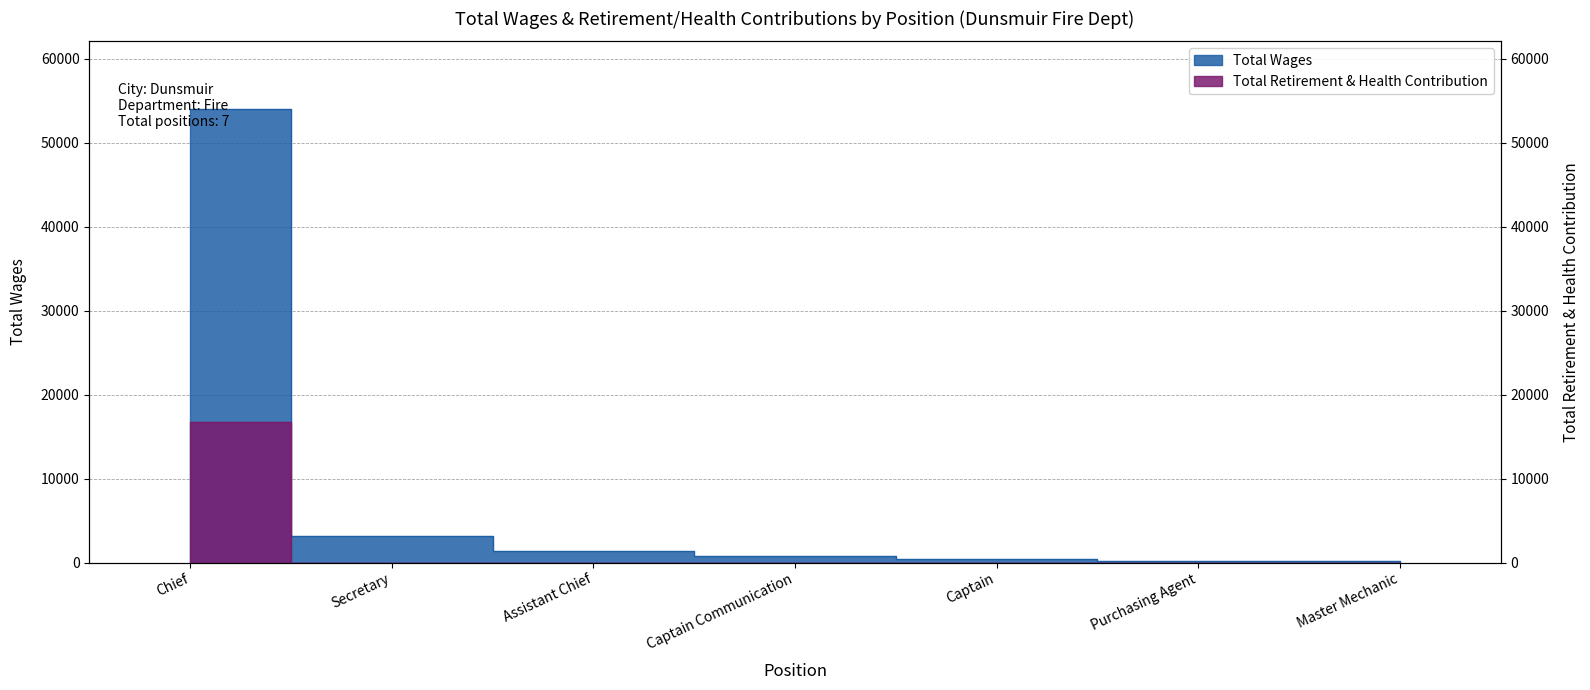

How many lines are shown in the chart?

2